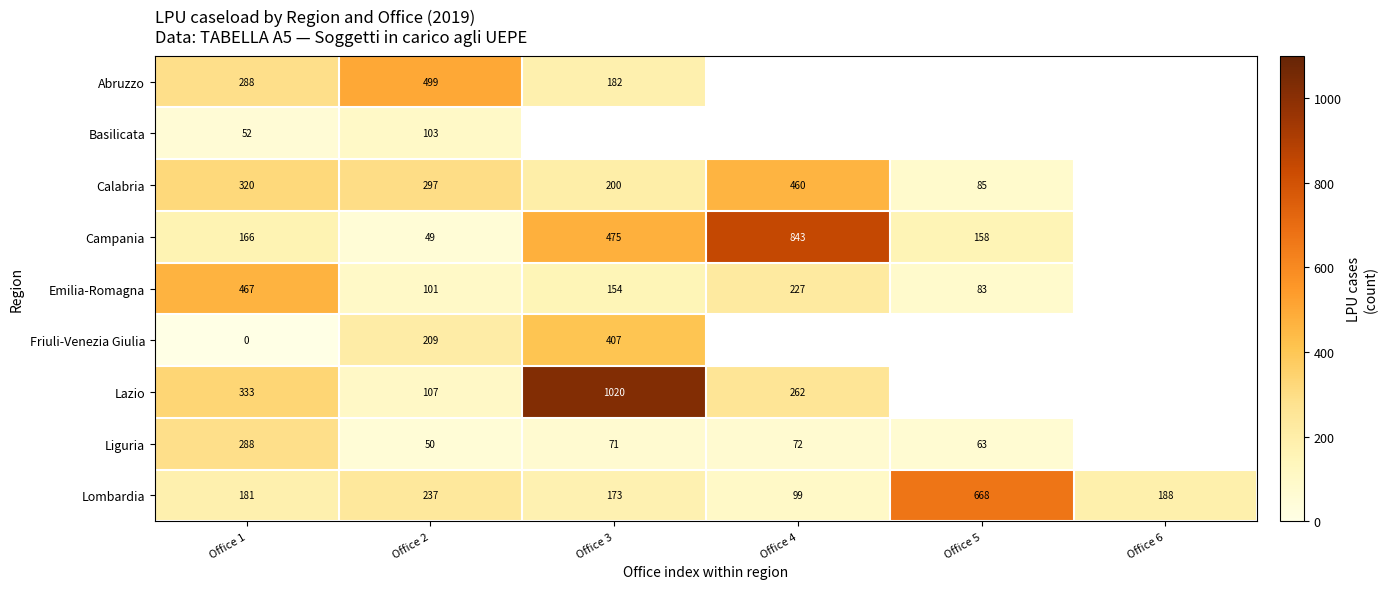

At how many categories does at least one series exceed 985?

1